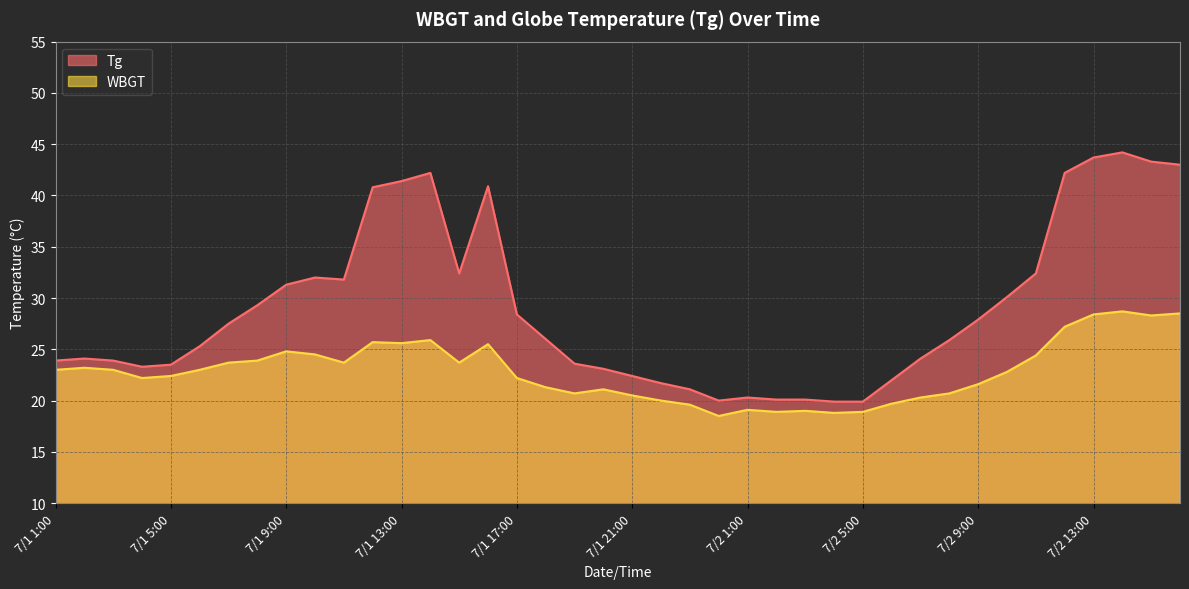

What is the label of the 32nd point from the left?

7/2 8:00